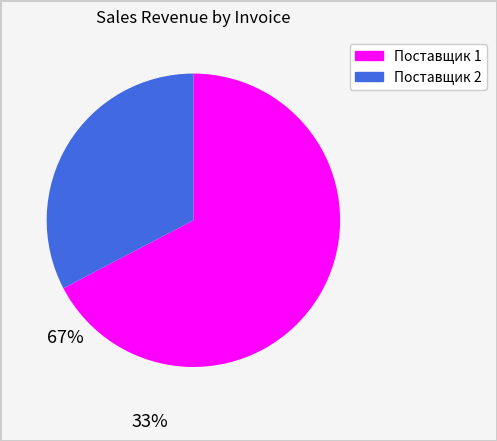

How many slices are in this pie chart?

2